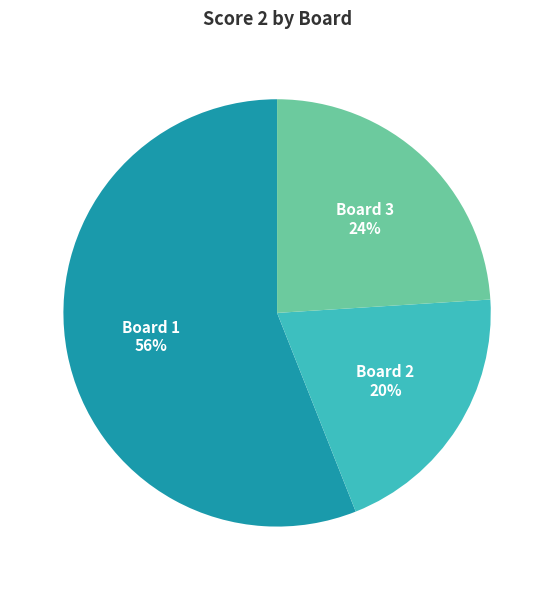

Combined, do Board 1 and Board 2 account for over 50%?

Yes